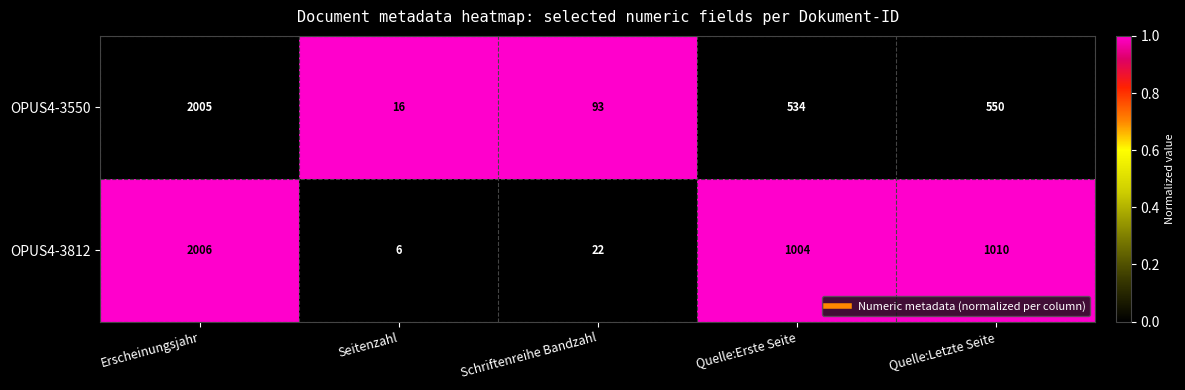

List the series in order of their overall mean, highest first.

OPUS4-3812, OPUS4-3550